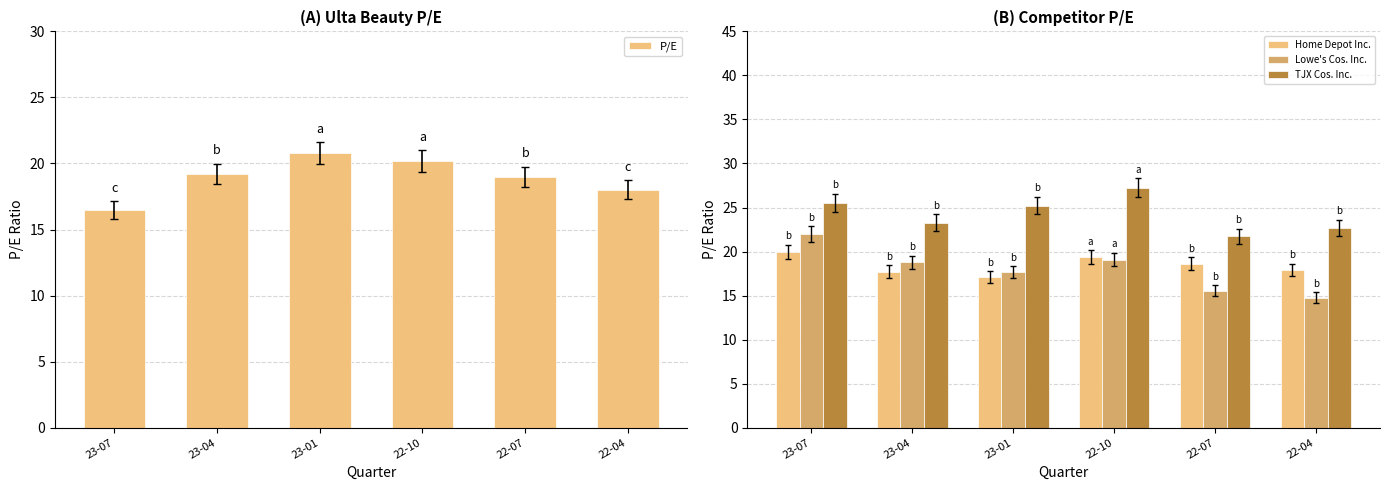

What is the sum of the TJX Cos. Inc. values at 23-07 and 22-04?

48.2